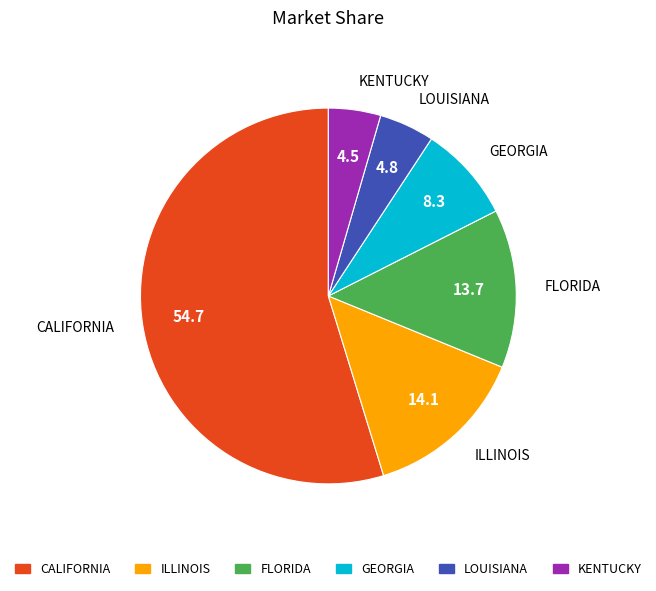

Which slice is the largest?

CALIFORNIA